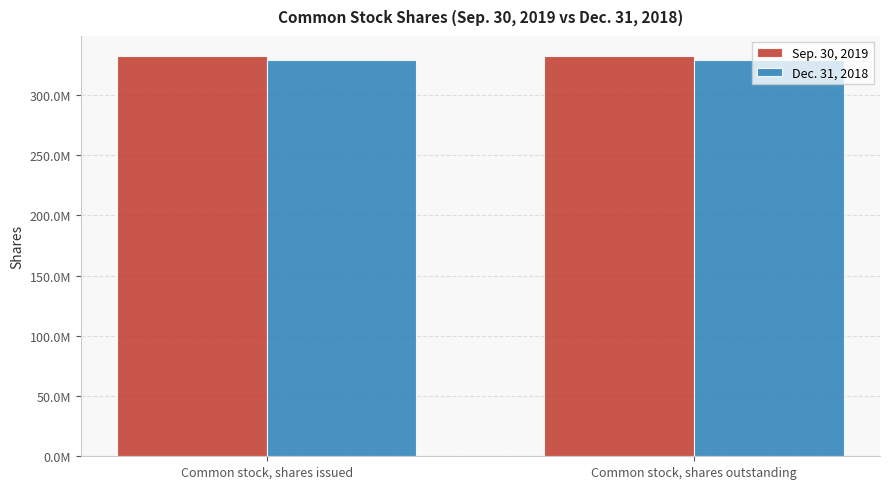

Are the bars grouped side by side (vs. stacked)?

Yes